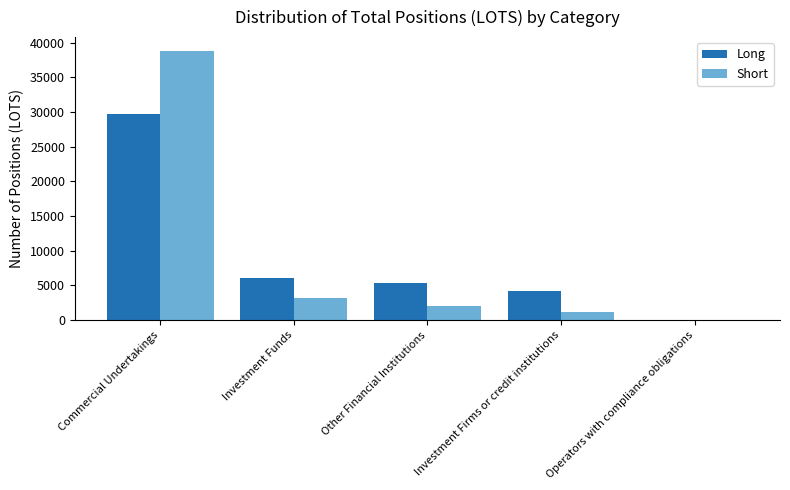

What is the sum of the Long values at Operators with compliance obligations and Investment Funds?

6037.0